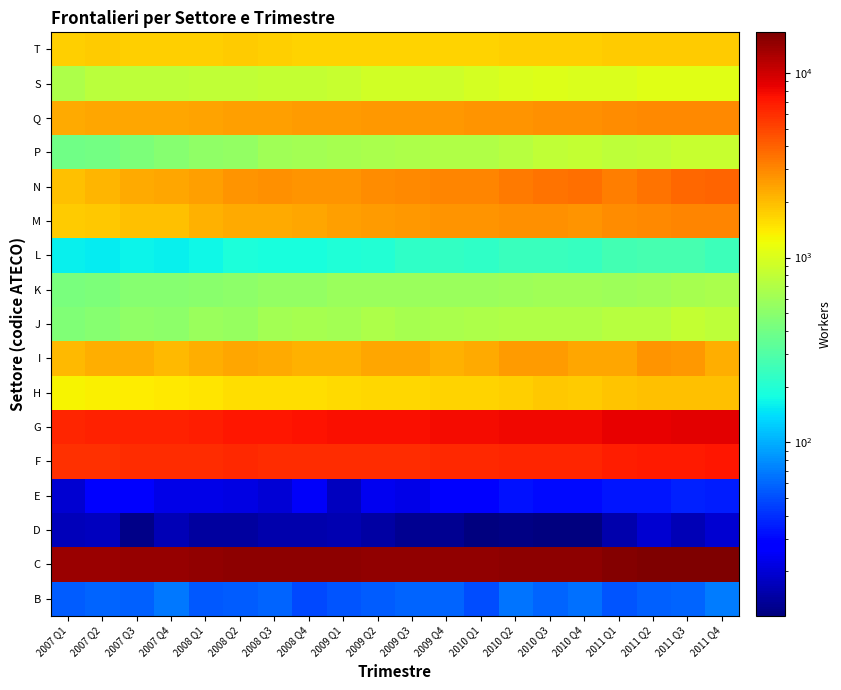

Reading right to left, transcribe all the data shown in this chart.

B: 2011 Q4=69.0	2011 Q3=58.5	2011 Q2=56.9	2011 Q1=53.0	2010 Q4=63.3	2010 Q3=59.5	2010 Q2=66.4	2010 Q1=49.8	2009 Q4=58.1	2009 Q3=58.7	2009 Q2=55.6	2009 Q1=53.0	2008 Q4=48.3	2008 Q3=59.0	2008 Q2=55.0	2008 Q1=54.8	2007 Q4=67.7	2007 Q3=57.1	2007 Q2=58.4	2007 Q1=55.4
C: 2011 Q4=16591.0	2011 Q3=16576.4	2011 Q2=16361.2	2011 Q1=16069.1	2010 Q4=15194.2	2010 Q3=15109.1	2010 Q2=14973.7	2010 Q1=14719.4	2009 Q4=14454.4	2009 Q3=14624.9	2009 Q2=14801.8	2009 Q1=14827.8	2008 Q4=14957.0	2008 Q3=14887.3	2008 Q2=14892.7	2008 Q1=14695.6	2007 Q4=14273.5	2007 Q3=14050.4	2007 Q2=13878.0	2007 Q1=13625.4
D: 2011 Q4=19.5	2011 Q3=16.5	2011 Q2=19.5	2011 Q1=15.5	2010 Q4=11.5	2010 Q3=11.7	2010 Q2=12.0	2010 Q1=11.6	2009 Q4=12.9	2009 Q3=13.2	2009 Q2=14.7	2009 Q1=16.0	2008 Q4=15.5	2008 Q3=15.6	2008 Q2=14.3	2008 Q1=14.4	2007 Q4=16.3	2007 Q3=12.4	2007 Q2=17.3	2007 Q1=17.0
E: 2011 Q4=35.0	2011 Q3=36.0	2011 Q2=33.0	2011 Q1=33.0	2010 Q4=30.9	2010 Q3=30.9	2010 Q2=32.7	2010 Q1=28.2	2009 Q4=29.3	2009 Q3=22.4	2009 Q2=23.5	2009 Q1=17.6	2008 Q4=24.9	2008 Q3=19.9	2008 Q2=22.0	2008 Q1=22.7	2007 Q4=22.6	2007 Q3=26.3	2007 Q2=27.5	2007 Q1=19.6
F: 2011 Q4=7163.3	2011 Q3=7066.1	2011 Q2=6961.5	2011 Q1=6819.7	2010 Q4=6402.5	2010 Q3=6464.8	2010 Q2=6388.6	2010 Q1=6272.3	2009 Q4=6164.4	2009 Q3=6136.8	2009 Q2=6098.7	2009 Q1=6039.8	2008 Q4=6079.6	2008 Q3=6129.8	2008 Q2=6176.8	2008 Q1=6052.3	2007 Q4=5992.5	2007 Q3=6094.5	2007 Q2=5933.7	2007 Q1=5834.3
G: 2011 Q4=8747.2	2011 Q3=8680.5	2011 Q2=8597.0	2011 Q1=8444.8	2010 Q4=8075.8	2010 Q3=8107.1	2010 Q2=8053.0	2010 Q1=7767.6	2009 Q4=7706.8	2009 Q3=7598.5	2009 Q2=7602.8	2009 Q1=7491.3	2008 Q4=7365.2	2008 Q3=7180.1	2008 Q2=7107.4	2008 Q1=6848.5	2007 Q4=6675.5	2007 Q3=6613.1	2007 Q2=6501.6	2007 Q1=6360.9
H: 2011 Q4=1956.7	2011 Q3=1958.7	2011 Q2=1934.2	2011 Q1=1871.5	2010 Q4=1783.6	2010 Q3=1810.3	2010 Q2=1755.0	2010 Q1=1705.1	2009 Q4=1693.4	2009 Q3=1656.1	2009 Q2=1629.8	2009 Q1=1584.9	2008 Q4=1557.7	2008 Q3=1551.4	2008 Q2=1525.9	2008 Q1=1462.1	2007 Q4=1440.6	2007 Q3=1393.8	2007 Q2=1340.2	2007 Q1=1291.0
I: 2011 Q4=2218.4	2011 Q3=2644.7	2011 Q2=2696.0	2011 Q1=2356.6	2010 Q4=2346.7	2010 Q3=2547.2	2010 Q2=2548.8	2010 Q1=2324.9	2009 Q4=2195.4	2009 Q3=2343.0	2009 Q2=2362.2	2009 Q1=2149.0	2008 Q4=2146.5	2008 Q3=2316.2	2008 Q2=2385.5	2008 Q1=2245.4	2007 Q4=2081.0	2007 Q3=2233.3	2007 Q2=2224.1	2007 Q1=2059.6
J: 2011 Q4=782.5	2011 Q3=824.8	2011 Q2=729.7	2011 Q1=738.7	2010 Q4=702.7	2010 Q3=697.4	2010 Q2=702.2	2010 Q1=675.1	2009 Q4=661.0	2009 Q3=632.5	2009 Q2=677.5	2009 Q1=622.5	2008 Q4=645.8	2008 Q3=617.0	2008 Q2=559.4	2008 Q1=565.1	2007 Q4=506.9	2007 Q3=522.5	2007 Q2=487.3	2007 Q1=452.0
K: 2011 Q4=656.4	2011 Q3=641.7	2011 Q2=597.4	2011 Q1=581.4	2010 Q4=598.4	2010 Q3=608.9	2010 Q2=581.4	2010 Q1=577.6	2009 Q4=564.6	2009 Q3=569.0	2009 Q2=568.6	2009 Q1=566.5	2008 Q4=545.1	2008 Q3=533.7	2008 Q2=515.4	2008 Q1=501.9	2007 Q4=486.7	2007 Q3=478.8	2007 Q2=436.9	2007 Q1=428.4
L: 2011 Q4=252.1	2011 Q3=272.6	2011 Q2=276.1	2011 Q1=264.1	2010 Q4=238.3	2010 Q3=246.0	2010 Q2=244.4	2010 Q1=226.8	2009 Q4=227.6	2009 Q3=221.3	2009 Q2=200.9	2009 Q1=193.1	2008 Q4=185.1	2008 Q3=184.1	2008 Q2=186.3	2008 Q1=166.8	2007 Q4=161.2	2007 Q3=162.0	2007 Q2=156.9	2007 Q1=160.1
M: 2011 Q4=3084.9	2011 Q3=3033.6	2011 Q2=2988.8	2011 Q1=2899.2	2010 Q4=2751.9	2010 Q3=2834.8	2010 Q2=2822.1	2010 Q1=2710.0	2009 Q4=2704.9	2009 Q3=2645.6	2009 Q2=2564.7	2009 Q1=2475.8	2008 Q4=2377.8	2008 Q3=2295.5	2008 Q2=2313.7	2008 Q1=2156.1	2007 Q4=1957.3	2007 Q3=1921.0	2007 Q2=1850.2	2007 Q1=1798.3
N: 2011 Q4=3991.4	2011 Q3=3856.7	2011 Q2=3563.5	2011 Q1=3206.4	2010 Q4=3627.2	2010 Q3=3517.0	2010 Q2=3343.1	2010 Q1=3078.5	2009 Q4=3028.9	2009 Q3=2976.9	2009 Q2=2873.0	2009 Q1=2756.6	2008 Q4=2715.2	2008 Q3=2783.4	2008 Q2=2741.3	2008 Q1=2487.3	2007 Q4=2366.2	2007 Q3=2310.6	2007 Q2=2102.9	2007 Q1=1957.8
P: 2011 Q4=857.4	2011 Q3=842.5	2011 Q2=804.1	2011 Q1=778.1	2010 Q4=818.6	2010 Q3=797.2	2010 Q2=735.6	2010 Q1=696.0	2009 Q4=696.4	2009 Q3=677.7	2009 Q2=665.1	2009 Q1=641.3	2008 Q4=621.9	2008 Q3=598.4	2008 Q2=543.0	2008 Q1=519.0	2007 Q4=488.2	2007 Q3=439.2	2007 Q2=402.0	2007 Q1=396.5
Q: 2011 Q4=2997.7	2011 Q3=2962.9	2011 Q2=2934.5	2011 Q1=2872.0	2010 Q4=2796.2	2010 Q3=2813.2	2010 Q2=2761.4	2010 Q1=2722.9	2009 Q4=2672.8	2009 Q3=2654.6	2009 Q2=2634.9	2009 Q1=2604.2	2008 Q4=2548.8	2008 Q3=2518.4	2008 Q2=2493.2	2008 Q1=2462.0	2007 Q4=2388.0	2007 Q3=2378.9	2007 Q2=2369.7	2007 Q1=2322.4
S: 2011 Q4=1077.3	2011 Q3=1057.6	2011 Q2=1069.4	2011 Q1=1005.3	2010 Q4=1011.7	2010 Q3=1027.1	2010 Q2=996.4	2010 Q1=961.9	2009 Q4=912.3	2009 Q3=930.2	2009 Q2=917.4	2009 Q1=854.7	2008 Q4=837.2	2008 Q3=823.1	2008 Q2=815.6	2008 Q1=803.9	2007 Q4=774.8	2007 Q3=782.9	2007 Q2=768.6	2007 Q1=677.0
T: 2011 Q4=1776.9	2011 Q3=1797.5	2011 Q2=1797.6	2011 Q1=1759.6	2010 Q4=1718.3	2010 Q3=1725.0	2010 Q2=1740.2	2010 Q1=1701.3	2009 Q4=1683.1	2009 Q3=1664.2	2009 Q2=1683.6	2009 Q1=1667.4	2008 Q4=1677.3	2008 Q3=1715.9	2008 Q2=1763.8	2008 Q1=1747.7	2007 Q4=1722.4	2007 Q3=1750.6	2007 Q2=1766.7	2007 Q1=1735.7